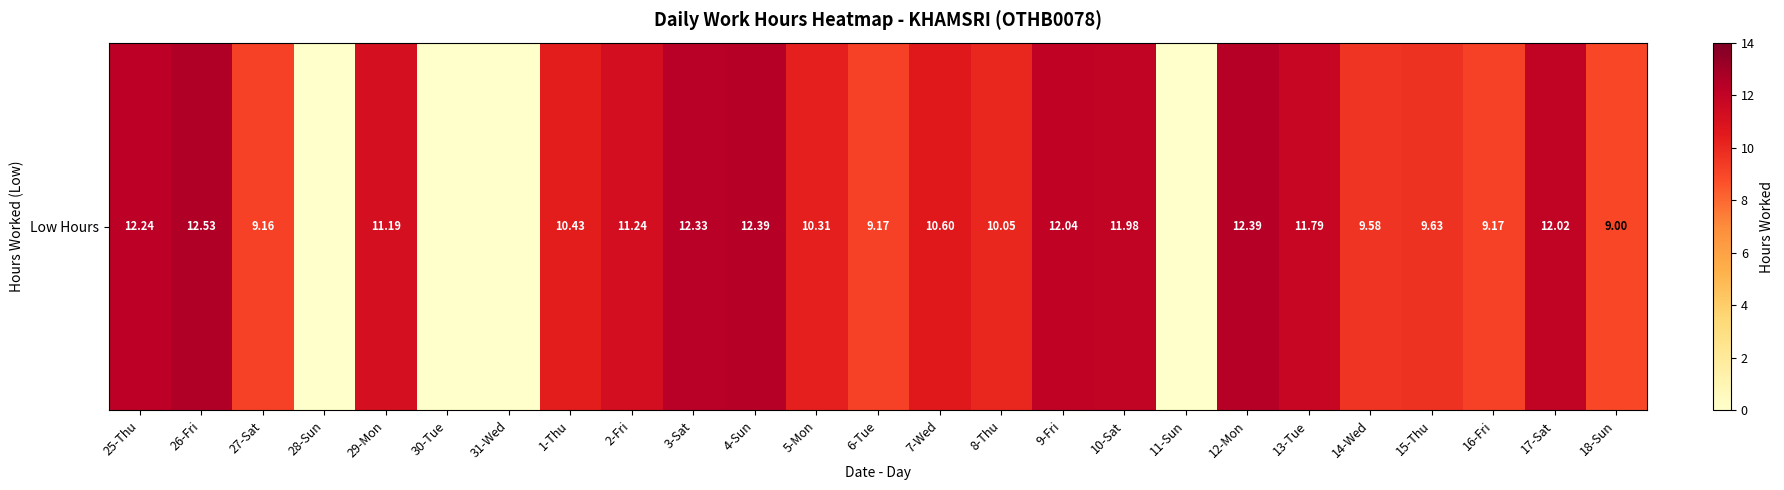

Reading right to left, transcribe all the data shown in this chart.

9.0	12.0	9.2	9.6	9.6	11.8	12.4	0.0	12.0	12.0	10.1	10.6	9.2	10.3	12.4	12.3	11.2	10.4	0.0	0.0	11.2	0.0	9.2	12.5	12.2